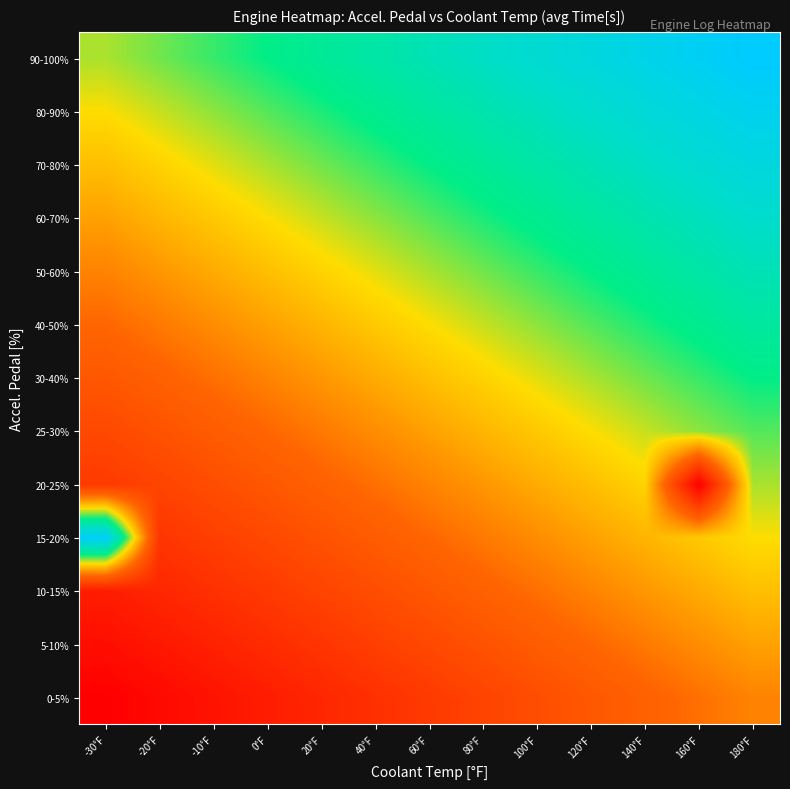

How many series are shown in this chart?

13